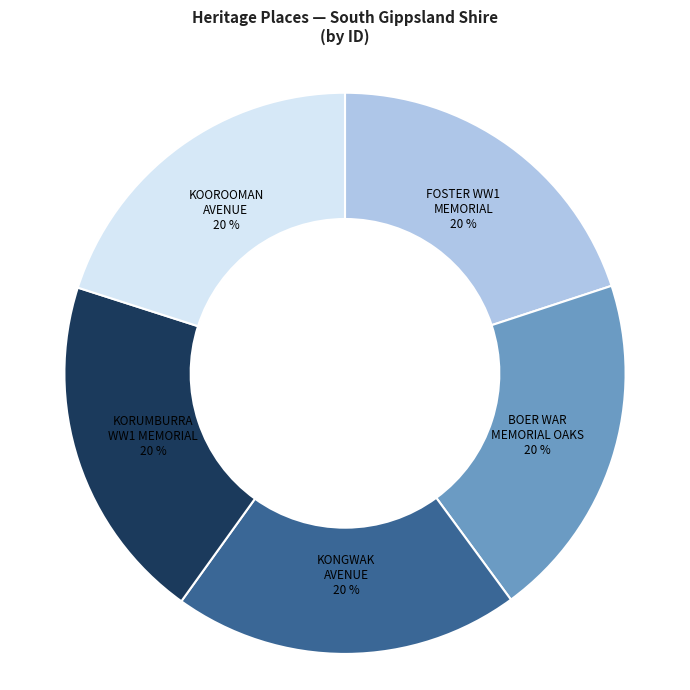

What is the ratio of the value at KOOROOMAN AVENUE to the value at KORUMBURRA WW1 MEMORIAL?

1.0